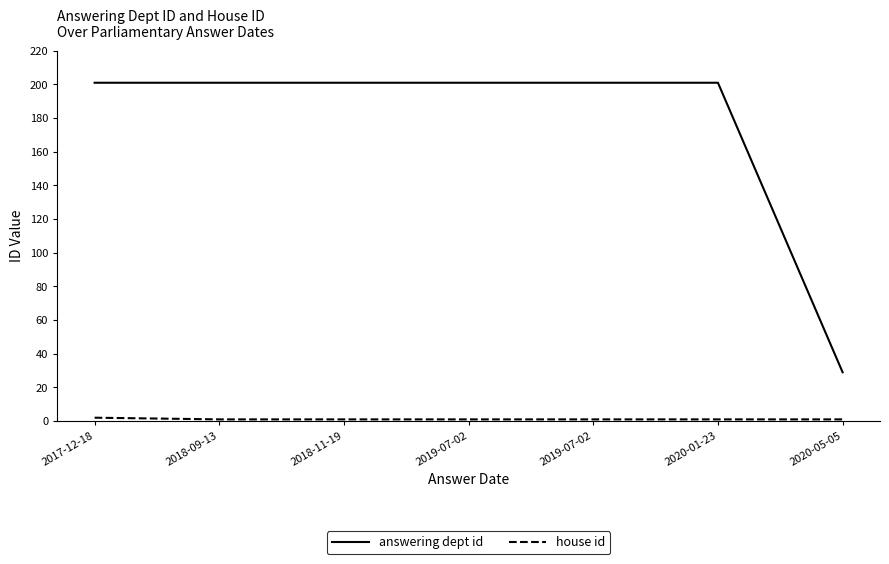

How many lines are shown in the chart?

2